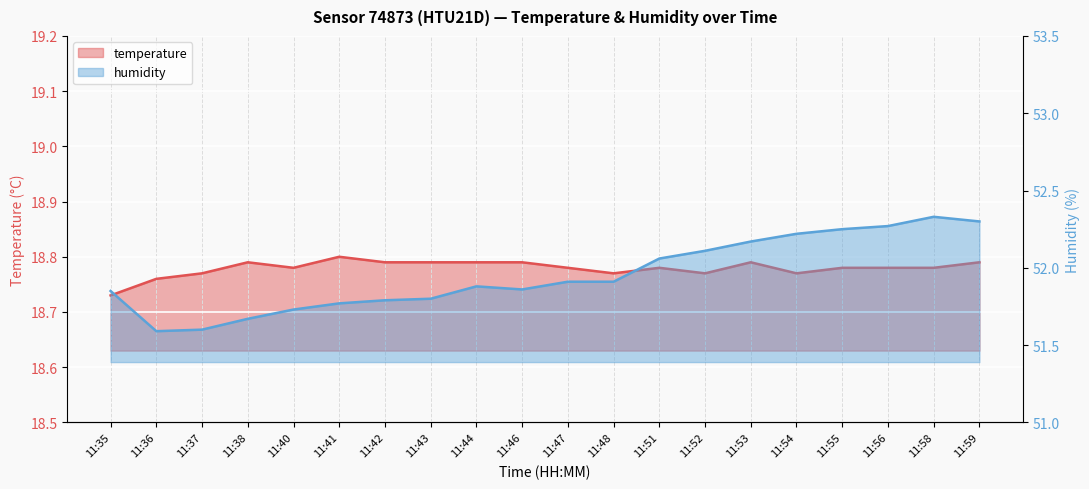

True or false: humidity has a value of 51.6 at 11:36.

True